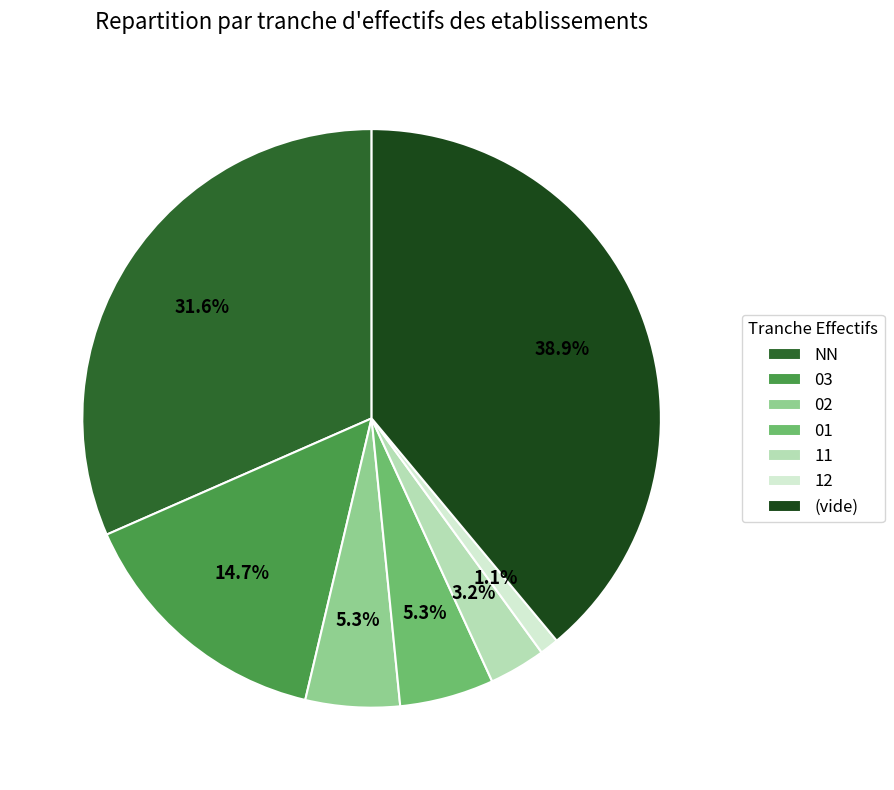

Does 03 account for over 50% of the chart?

No